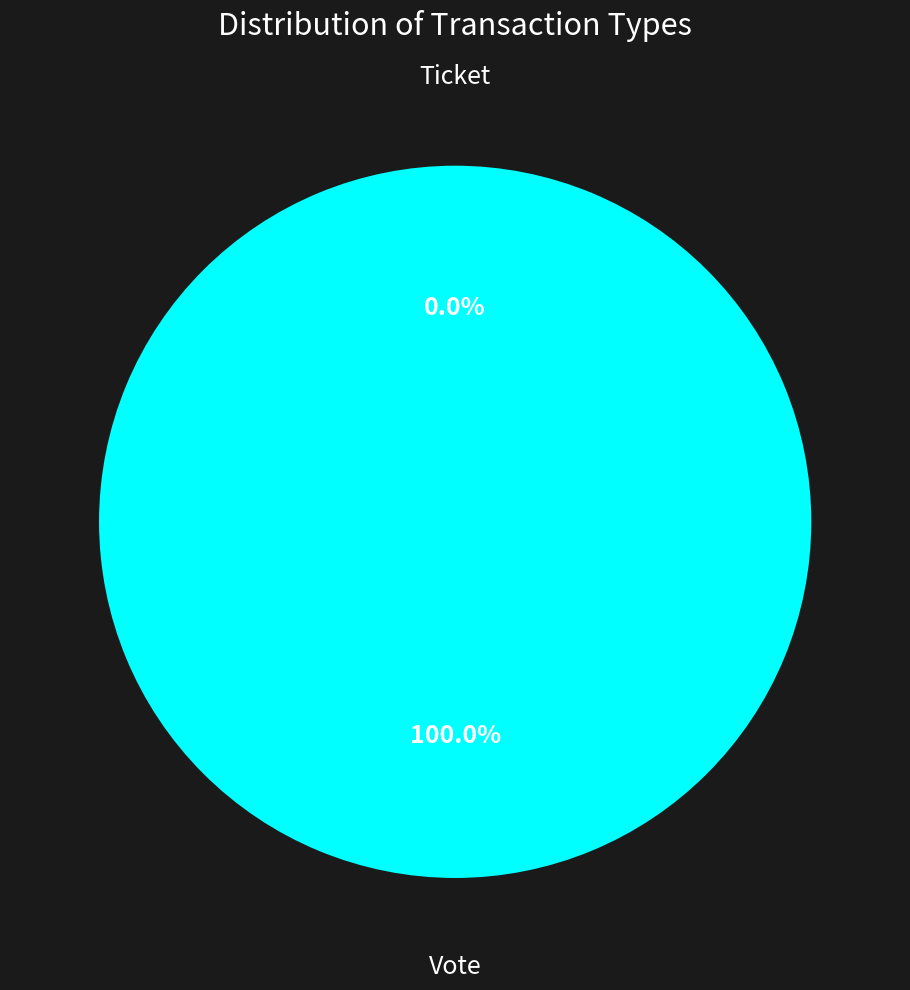

Is there any slice that represents more than half of the pie?

Yes